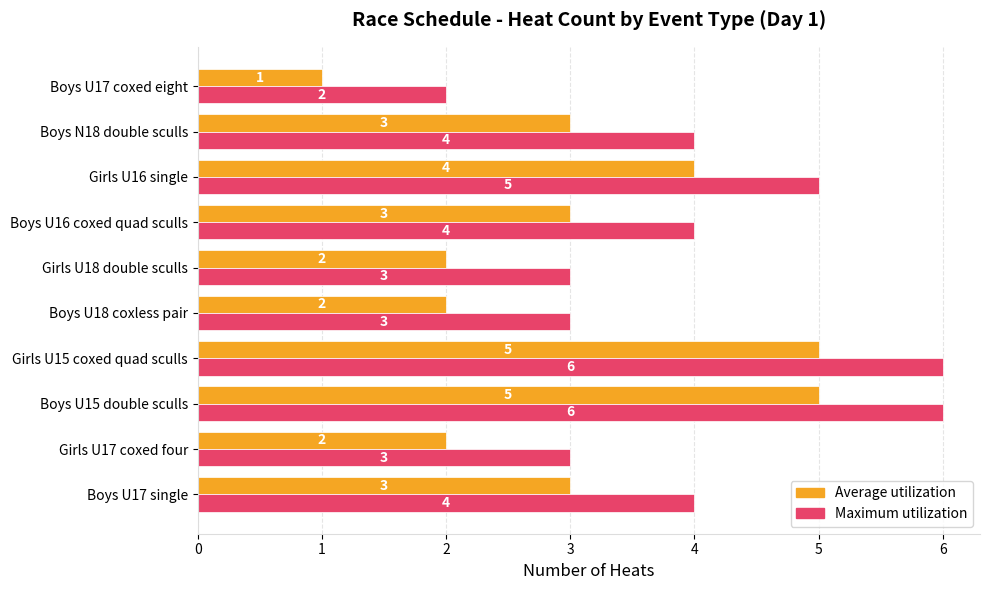

The value of Average utilization at Girls U17 coxed four is 3. True or false?

False